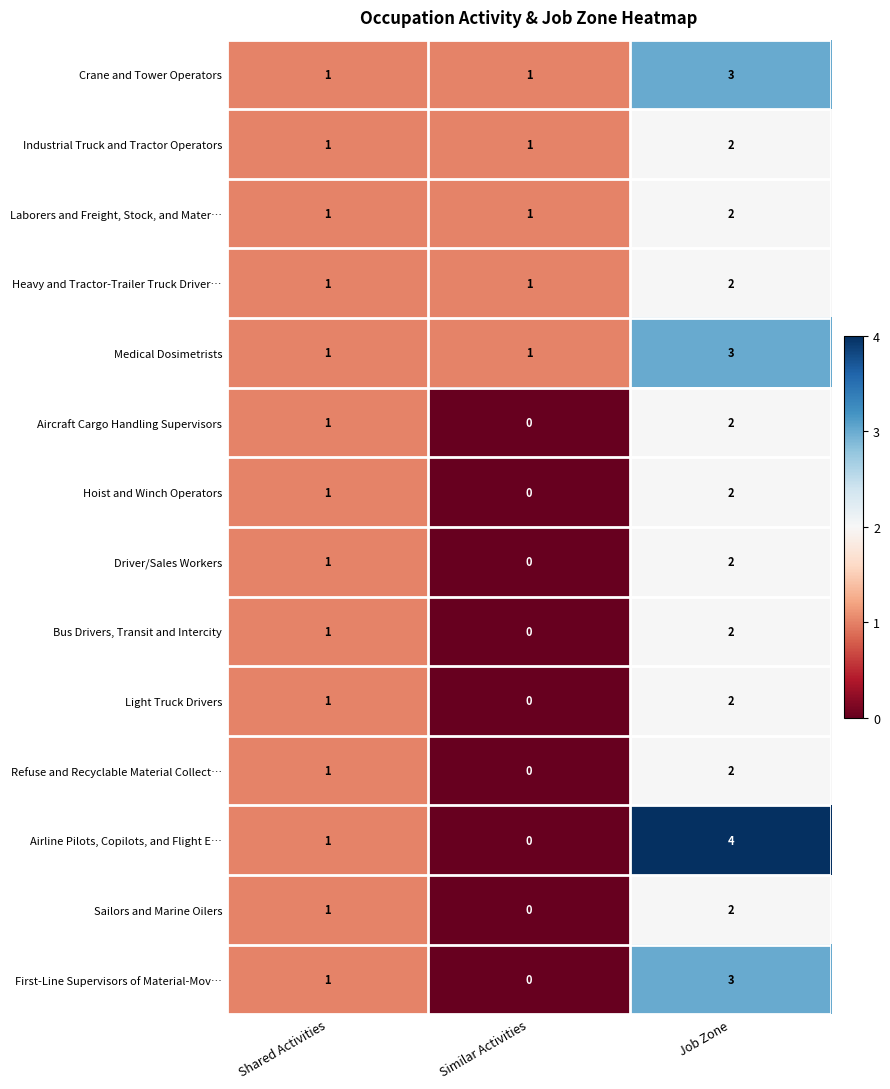

What is the difference between the maximum and minimum values in the First-Line Supervisors of Material-Mov… series?

3